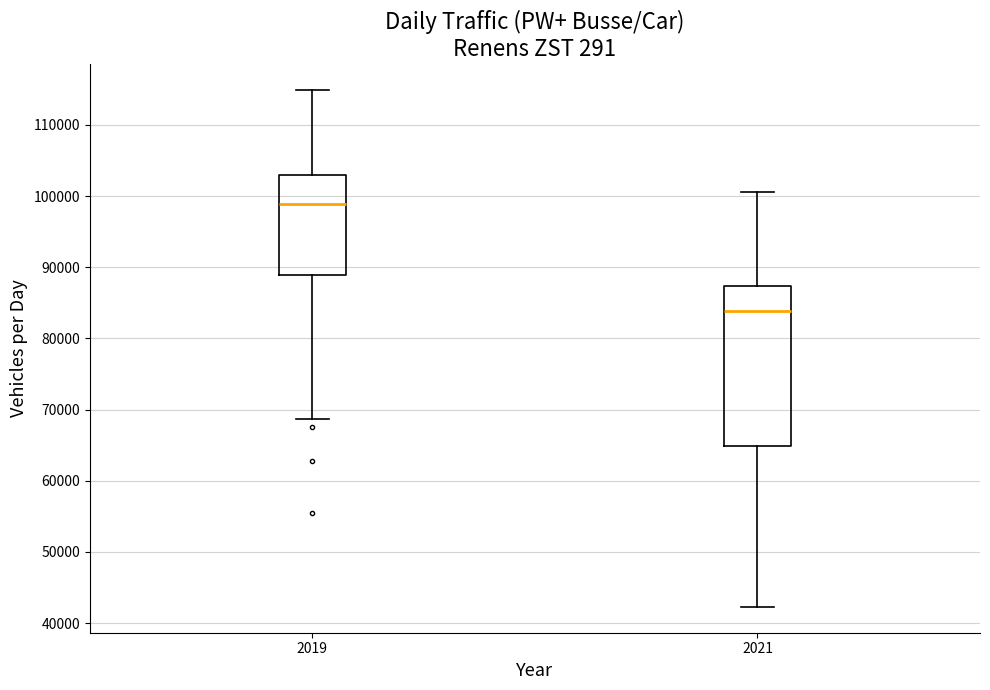

Where is the lower edge of the box at x = 2019 on the y-axis? The values are not printed on the chart, so give them approximately, as read against the axis.

89000